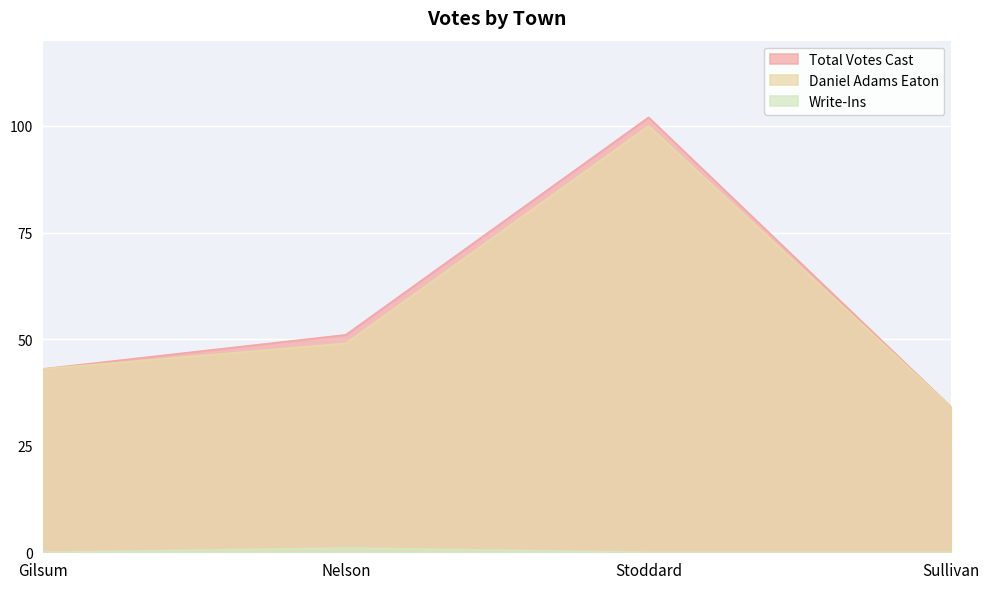

Reading left to right, transcribe all the data shown in this chart.

Daniel Adams Eaton: 43	49	100	34
Write-Ins: 0	1	0	0
Total Votes Cast: 43	51	102	34